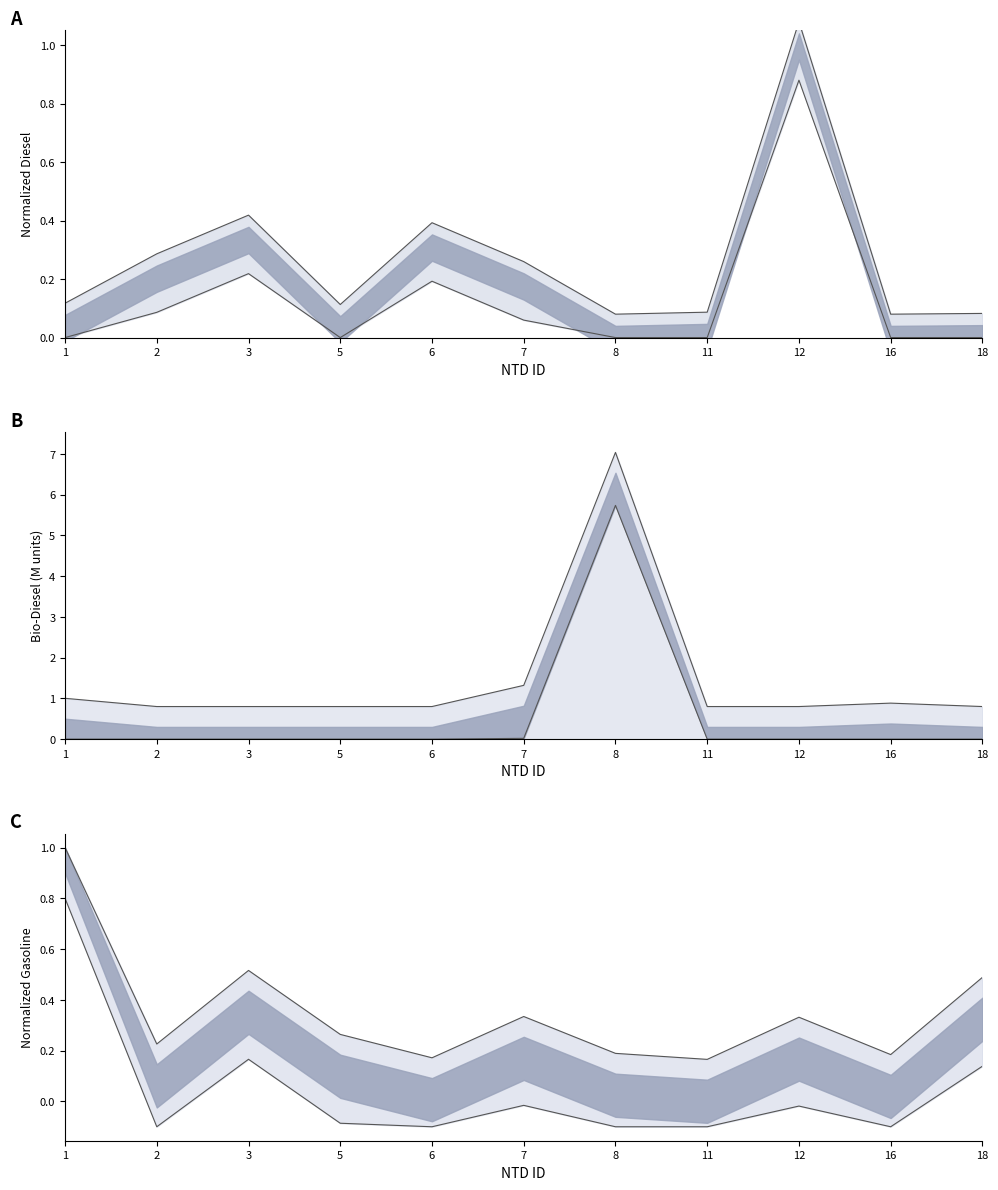

The value of Gasoline at 5 is 0.4. True or false?

False